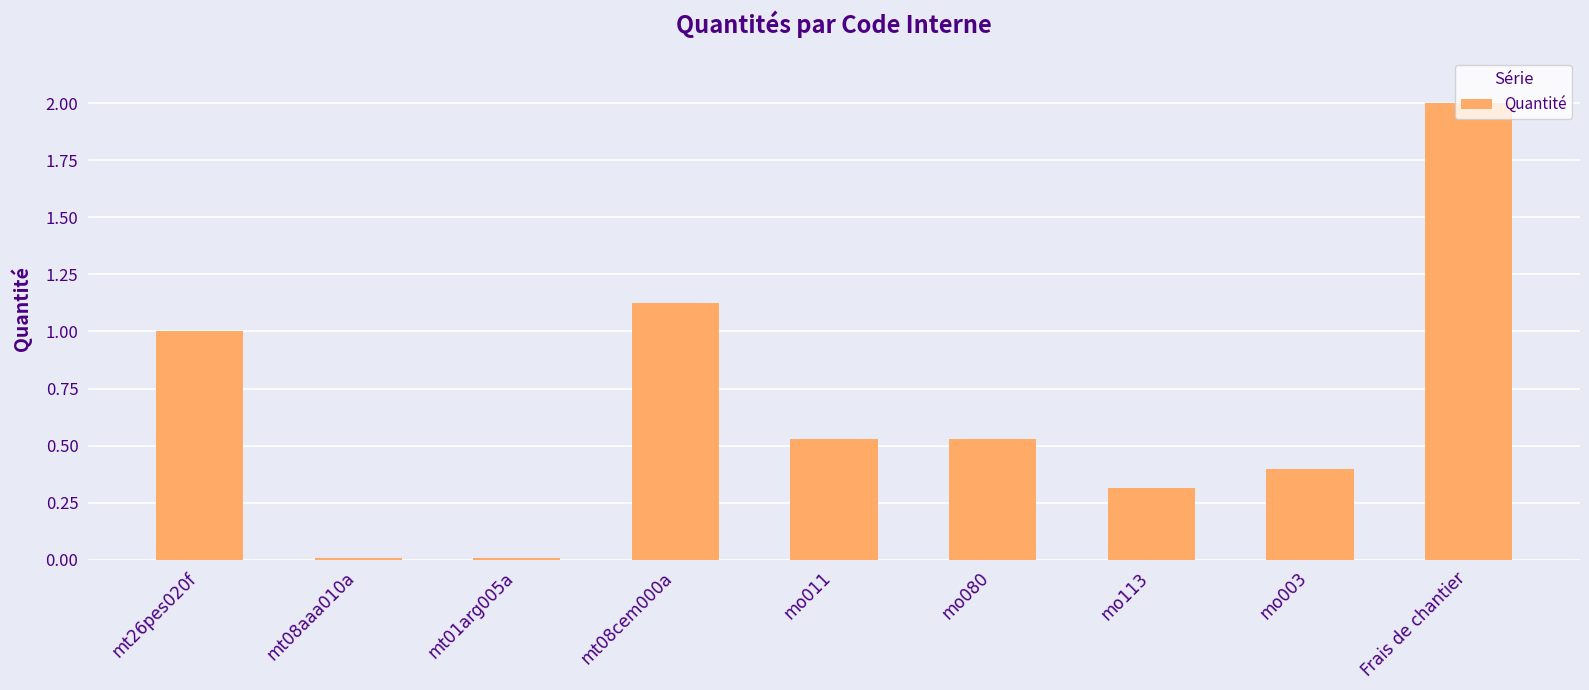

Which label corresponds to the largest value in the chart?

Frais de chantier